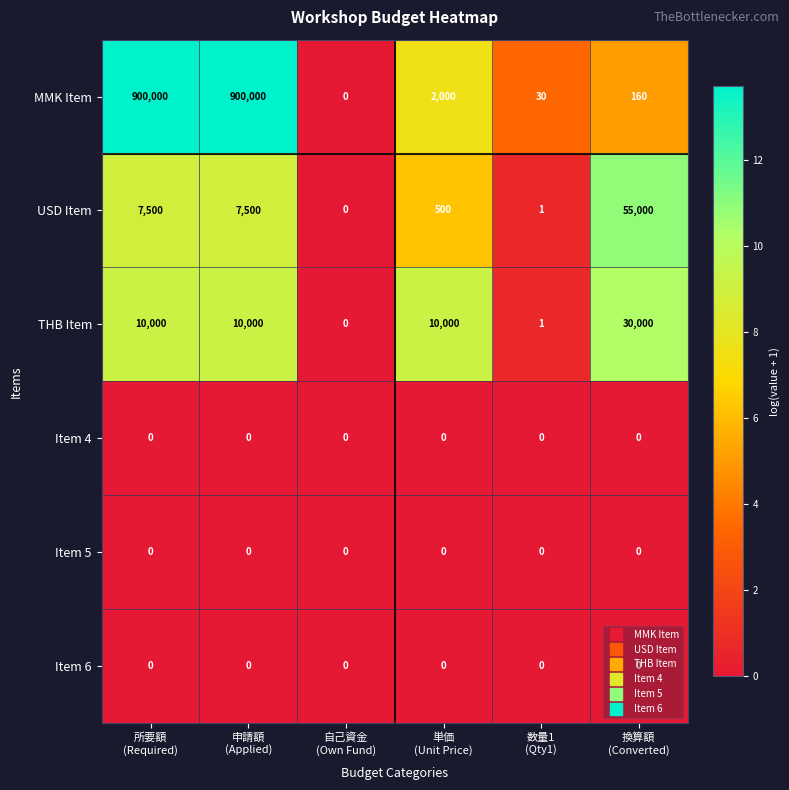

What is the difference between the maximum and minimum values in the THB Item series?

30000